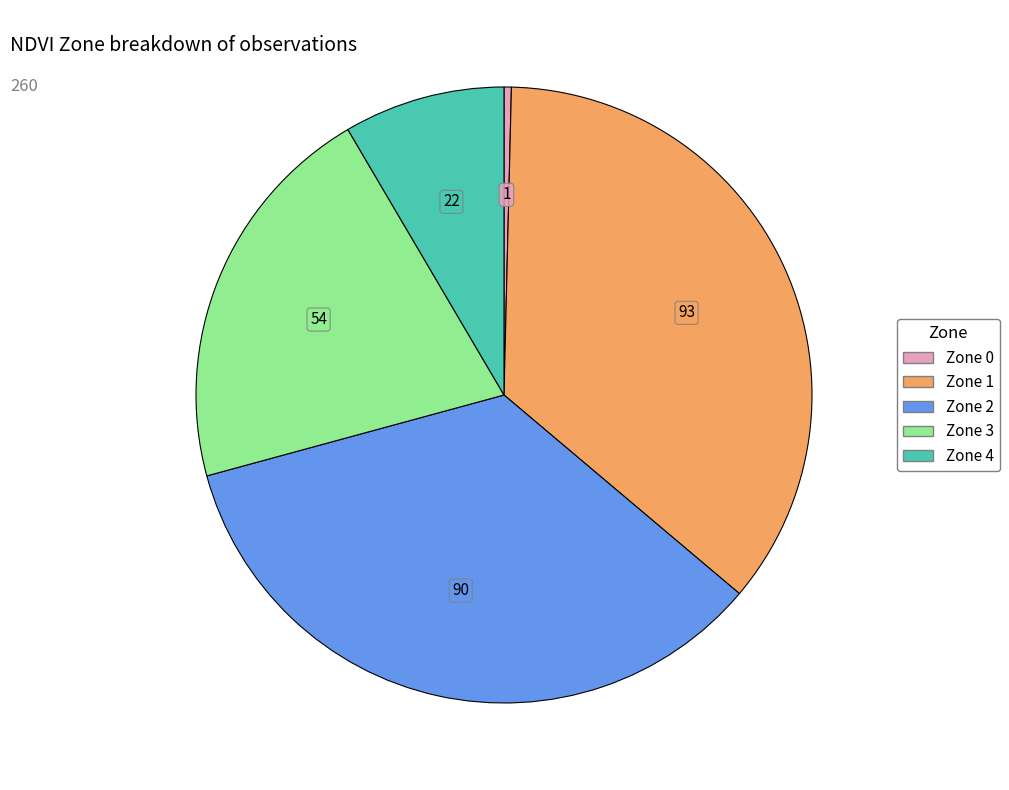

Rank the categories by value from lowest to highest.

Zone 0, Zone 4, Zone 3, Zone 2, Zone 1